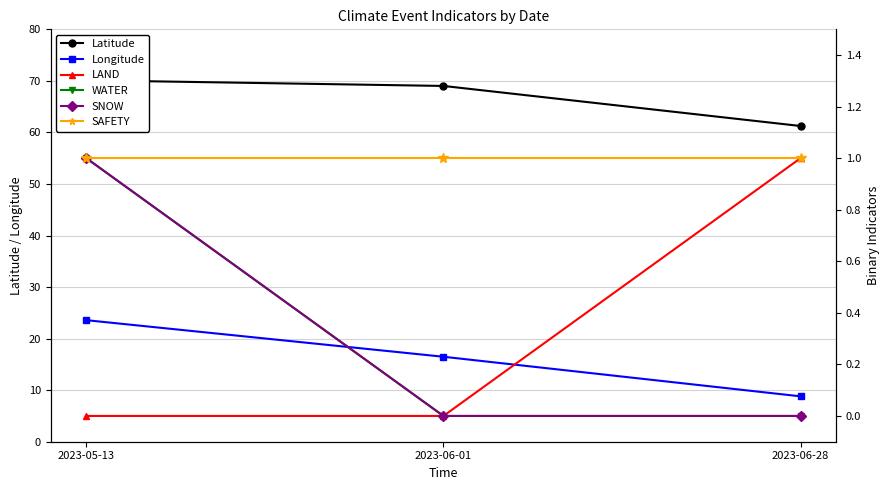

How many values in SNOW are above zero?

1